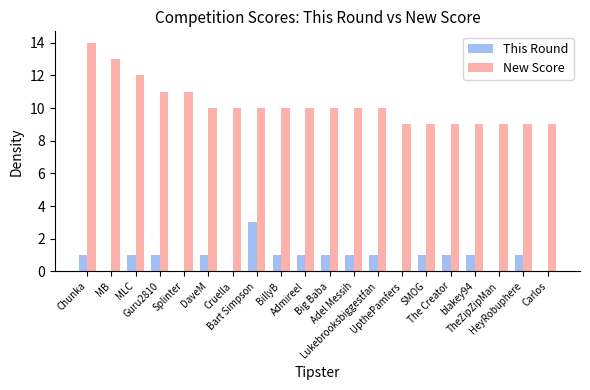

Which series has the widest spread of values?

New Score